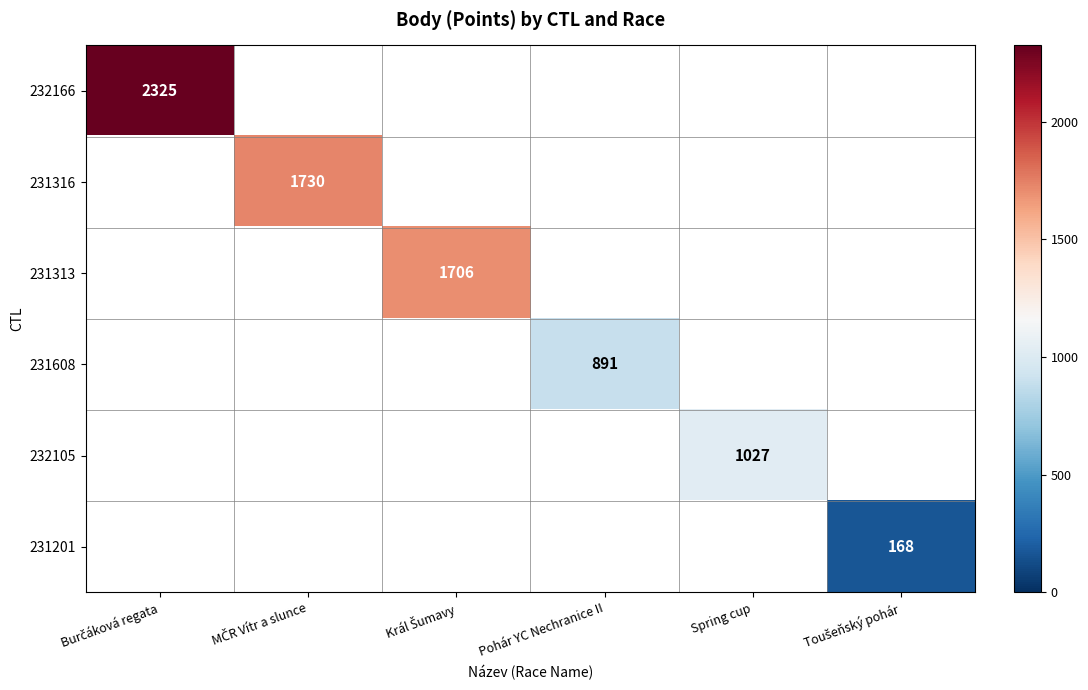

At how many categories does at least one series exceed 2146?

1